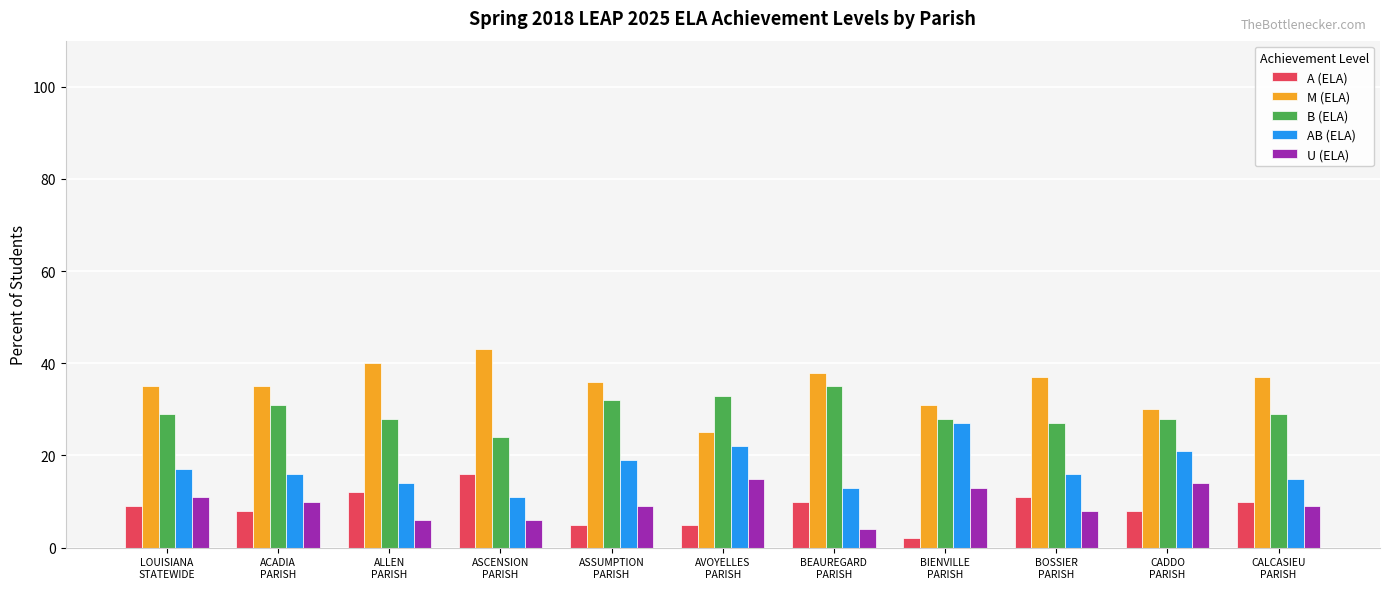

What position from the left is ASSUMPTION
PARISH?

5